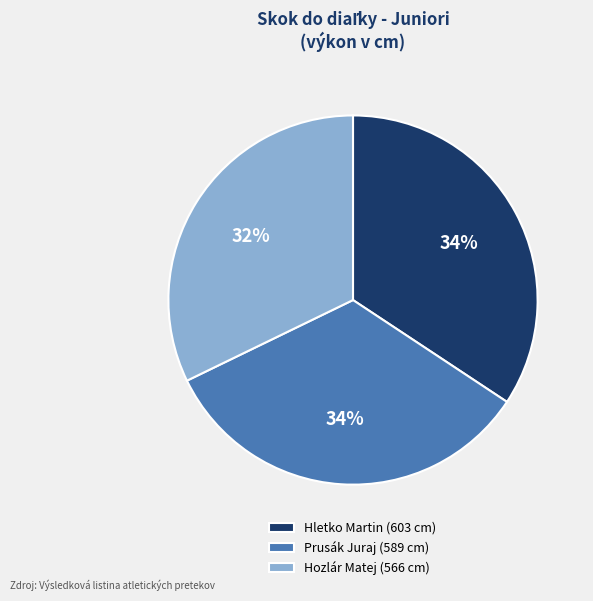

Is the sum of Hletko Martin (603 cm) and Prusák Juraj (589 cm) greater than half?

Yes